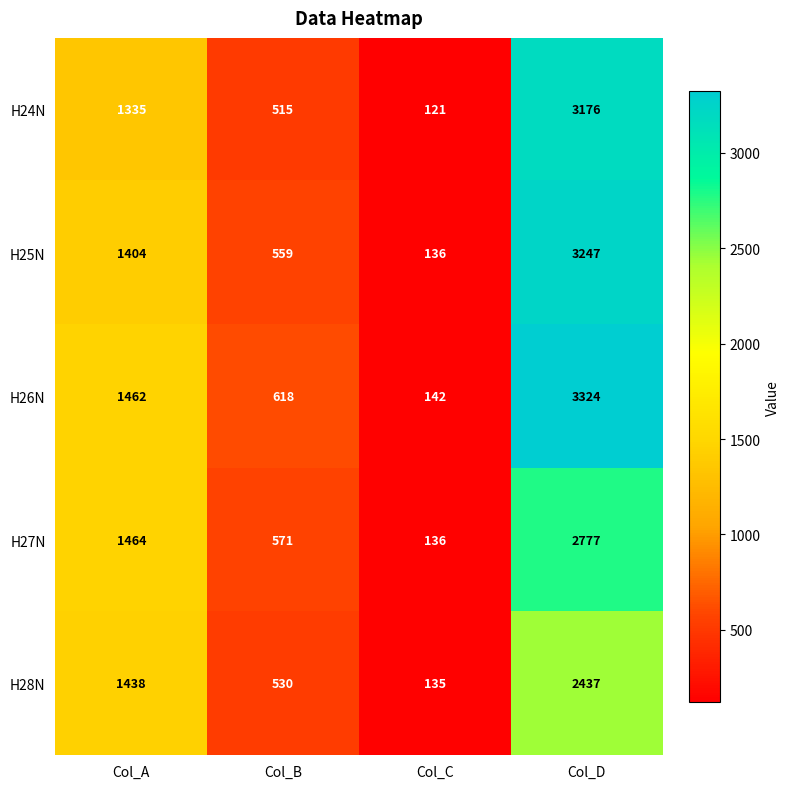

The value of H24N at Col_C is 46. True or false?

False